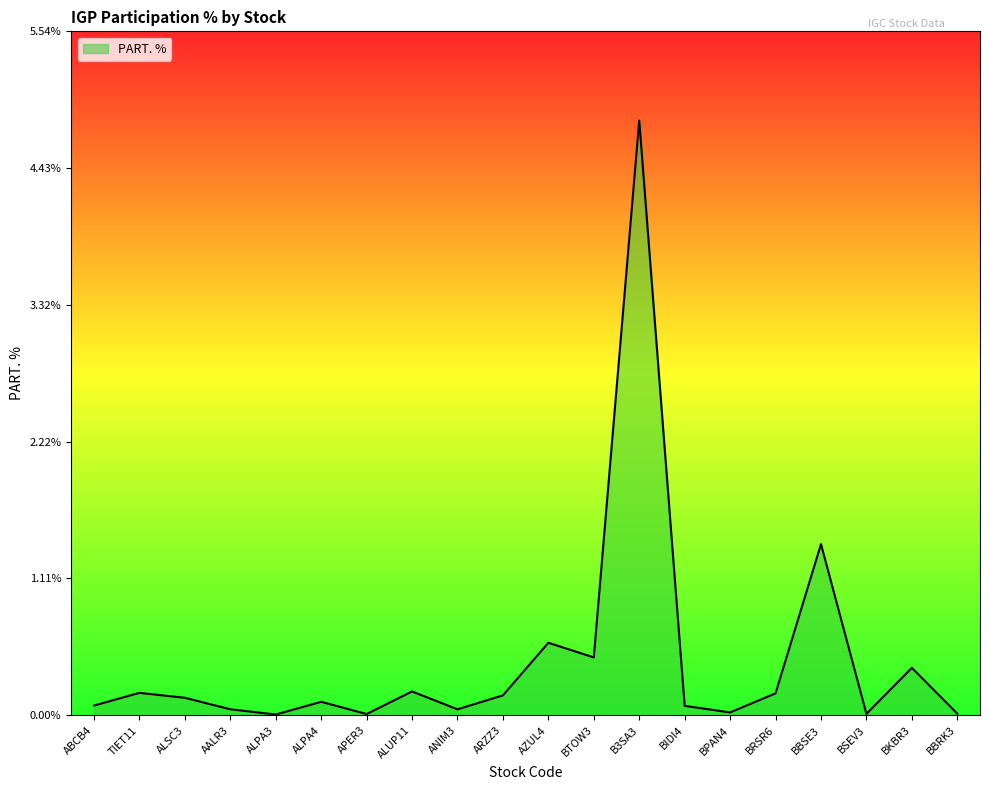

True or false: the data shows 0.2 at TIET11.

True